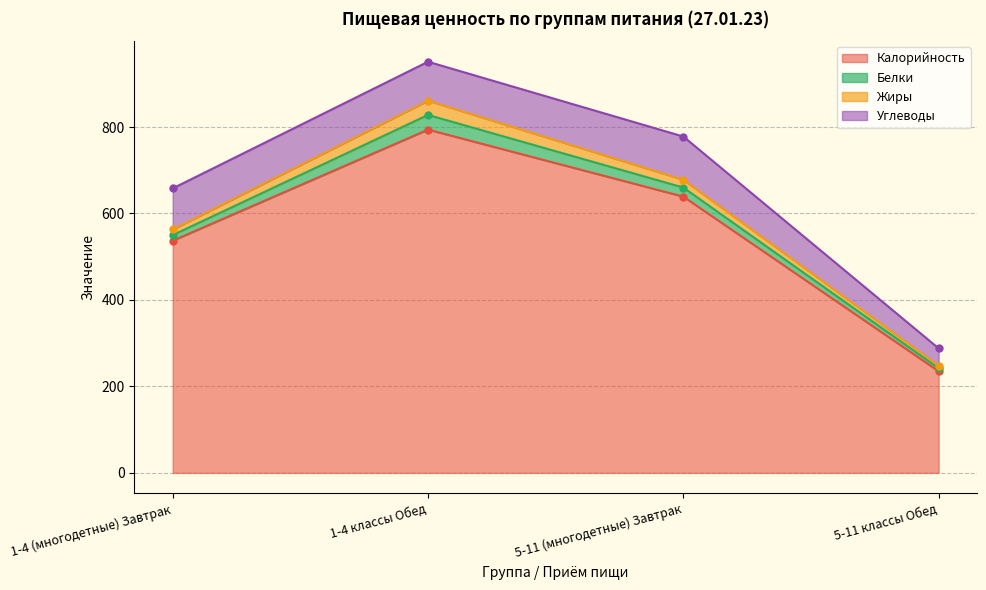

Is the value of Углеводы at 5-11 (многодетные) Завтрак greater than the value of Белки at 1-4 (многодетные) Завтрак?

Yes